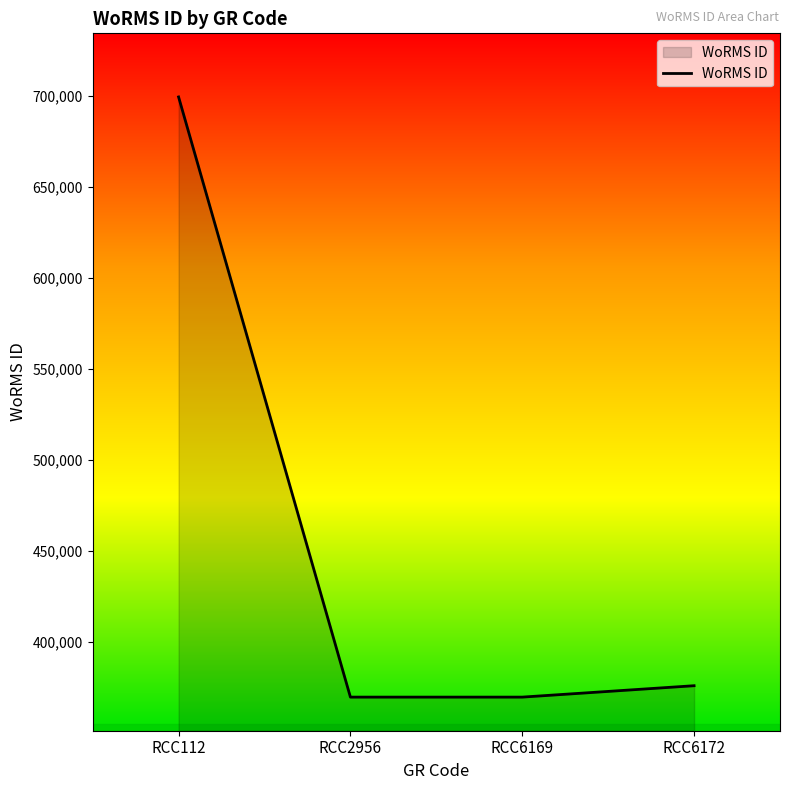

How many distinct data groups are displayed?

1